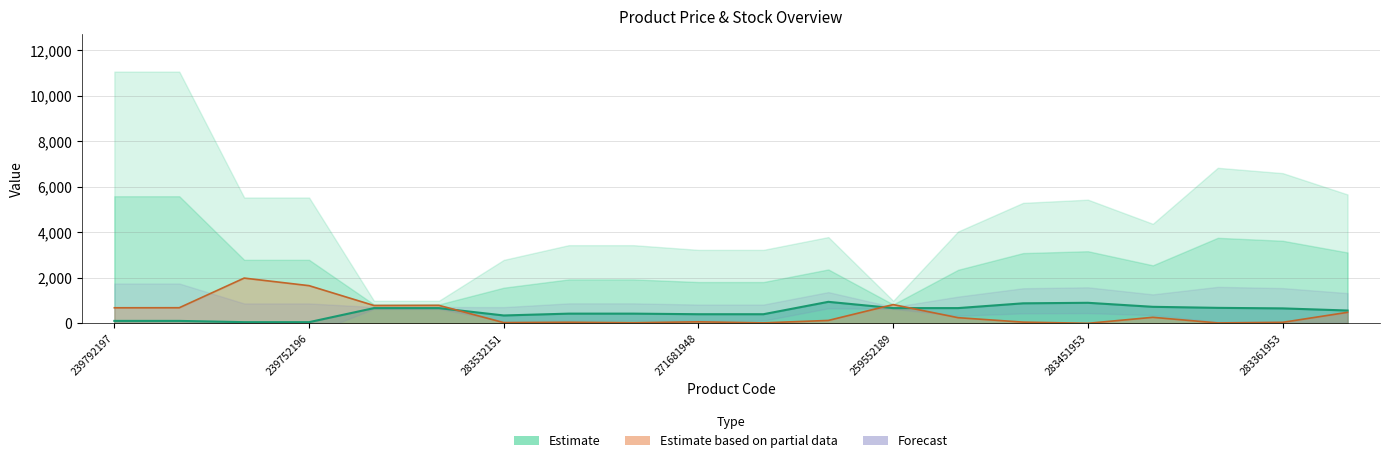

Which has a higher value, 283481953 or 283391953?

283481953